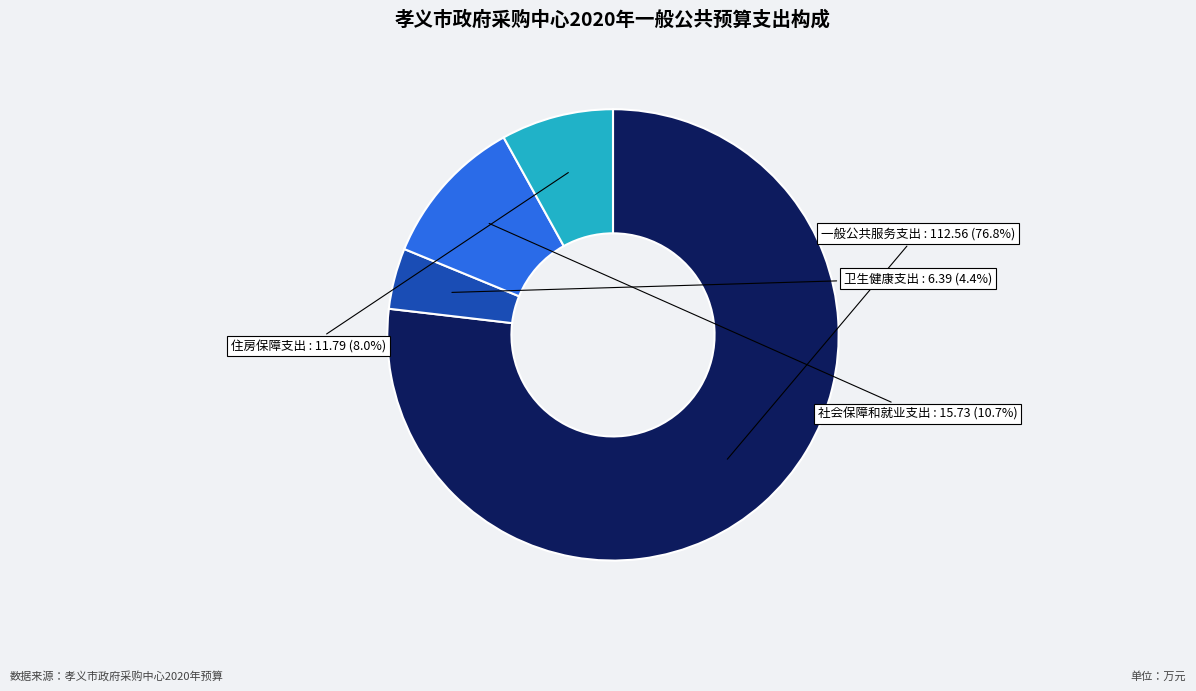

Does any single category account for the majority?

Yes